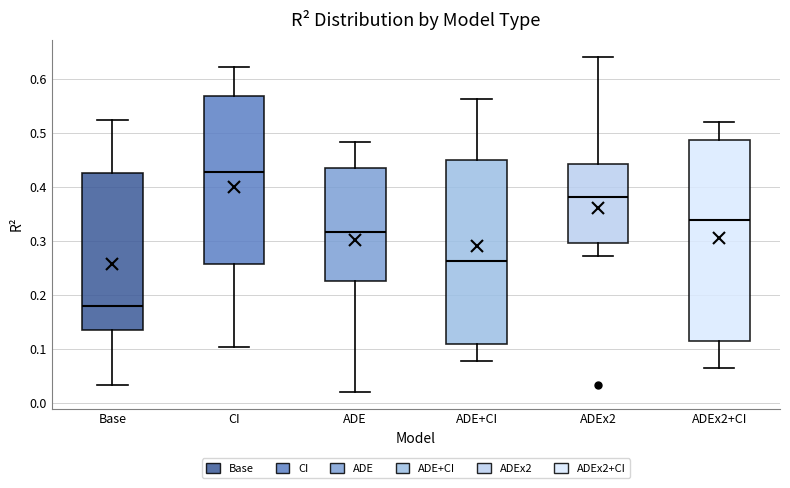

Where does the lower whisker of the box for Base end on the y-axis? The values are not printed on the chart, so give them approximately, as read against the axis.

0.03